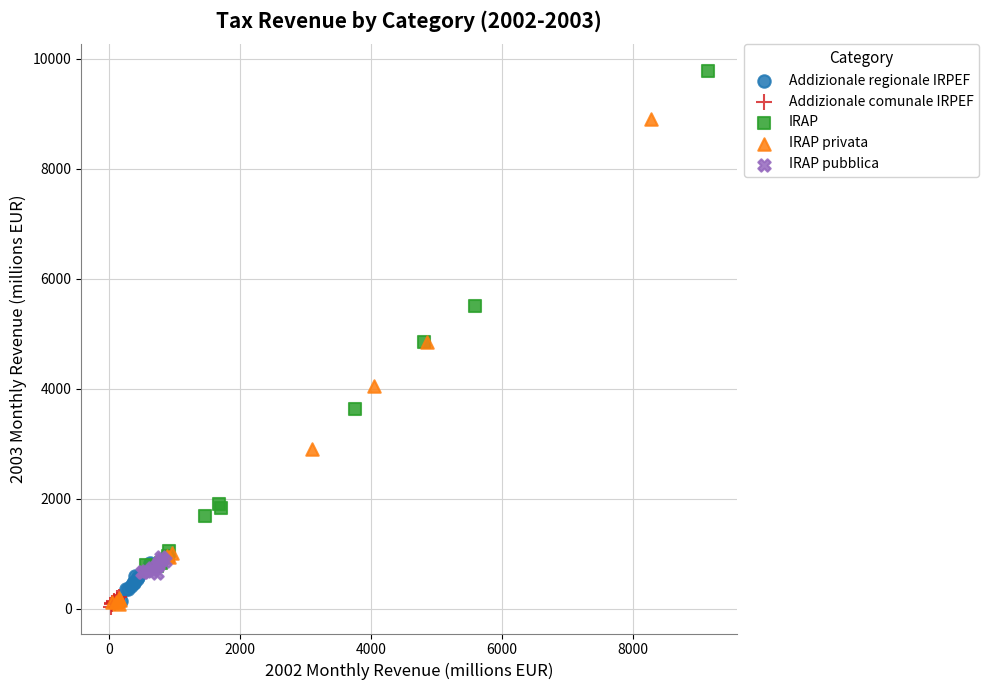

Which series reaches the maximum Y coordinate?

IRAP